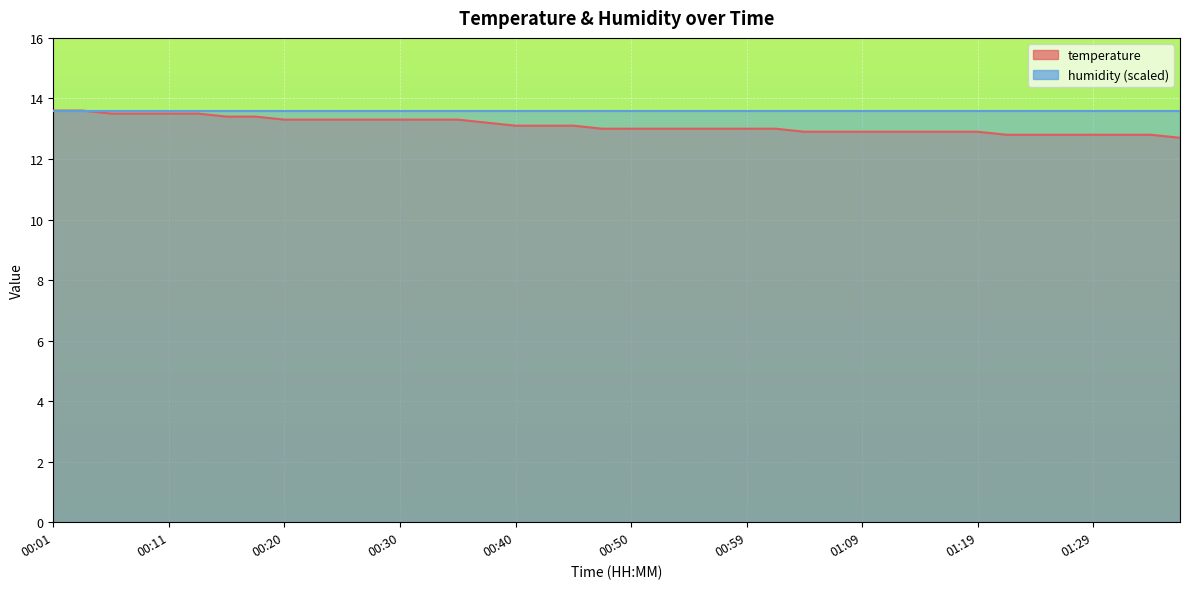

Reading right to left, extract all data points from this chart.

12.7	12.8	12.8	12.8	12.8	12.8	12.8	12.9	12.9	12.9	12.9	12.9	12.9	12.9	13.0	13.0	13.0	13.0	13.0	13.0	13.0	13.1	13.1	13.1	13.2	13.3	13.3	13.3	13.3	13.3	13.3	13.3	13.4	13.4	13.5	13.5	13.5	13.5	13.6	13.6